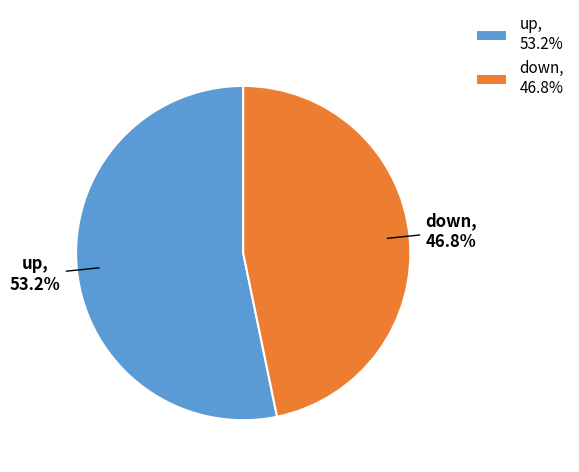

The down slice represents 55% of the pie. True or false?

False